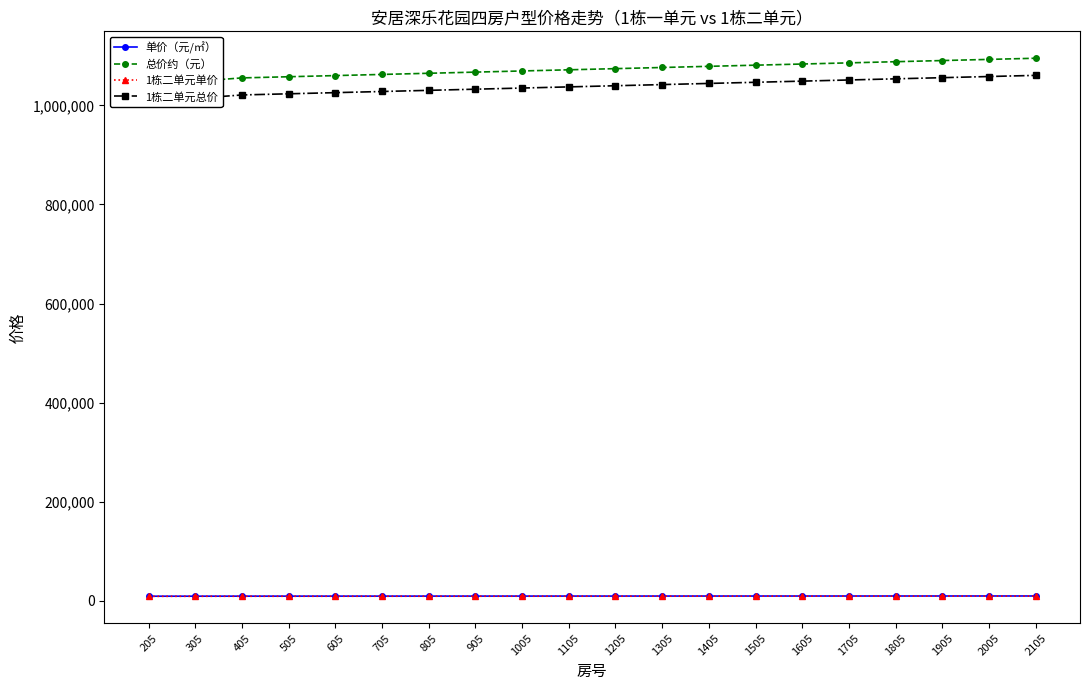

At how many categories does at least one series exceed 552654?

20